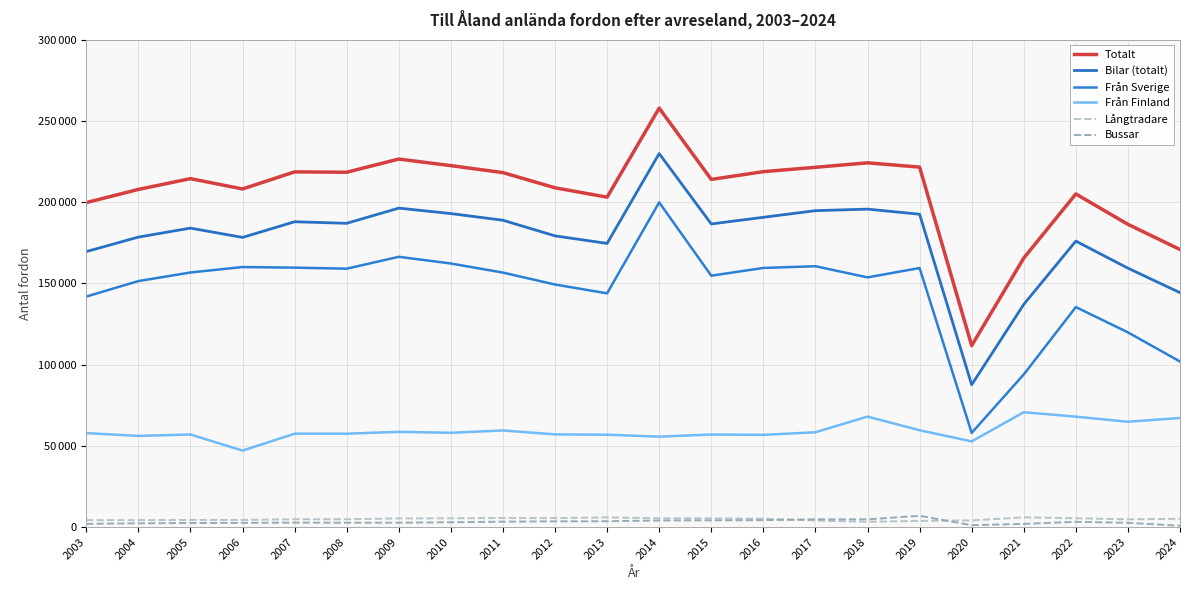

Does the chart display data point markers on the line(s)?

No